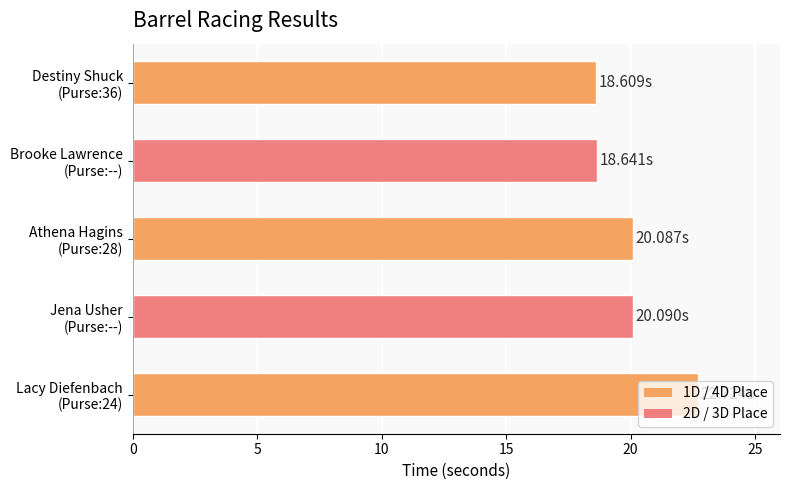

What is the difference between the maximum and minimum values?

4.1